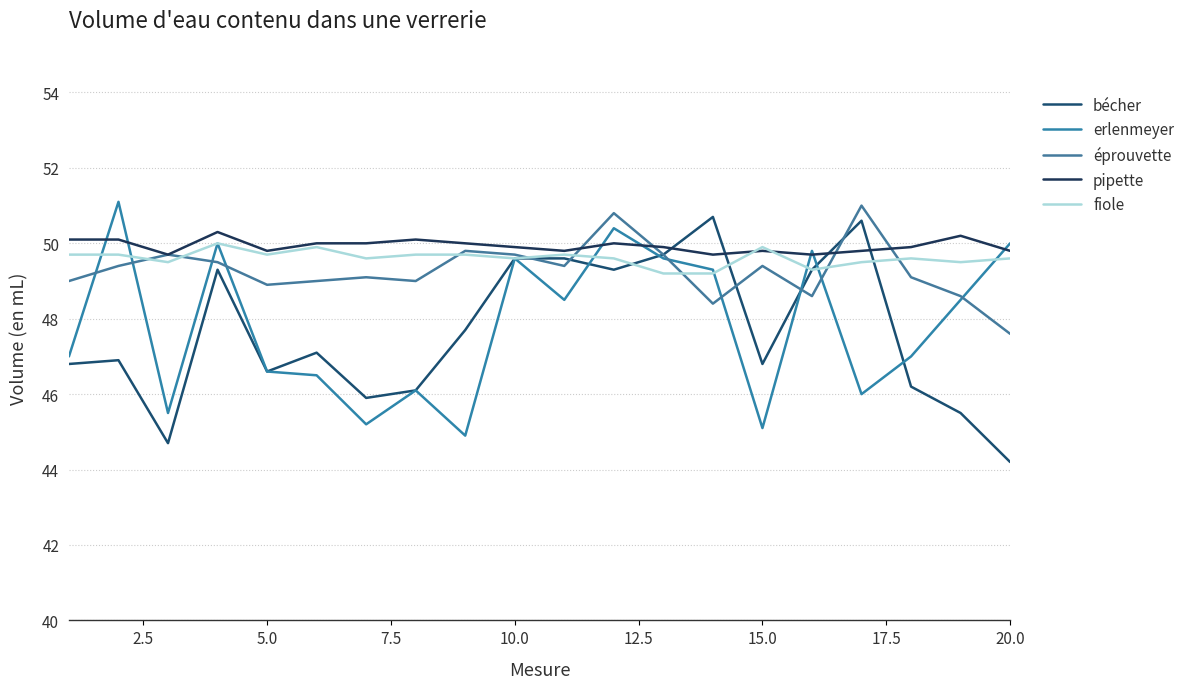

Is this an area chart (filled region under the line)?

No